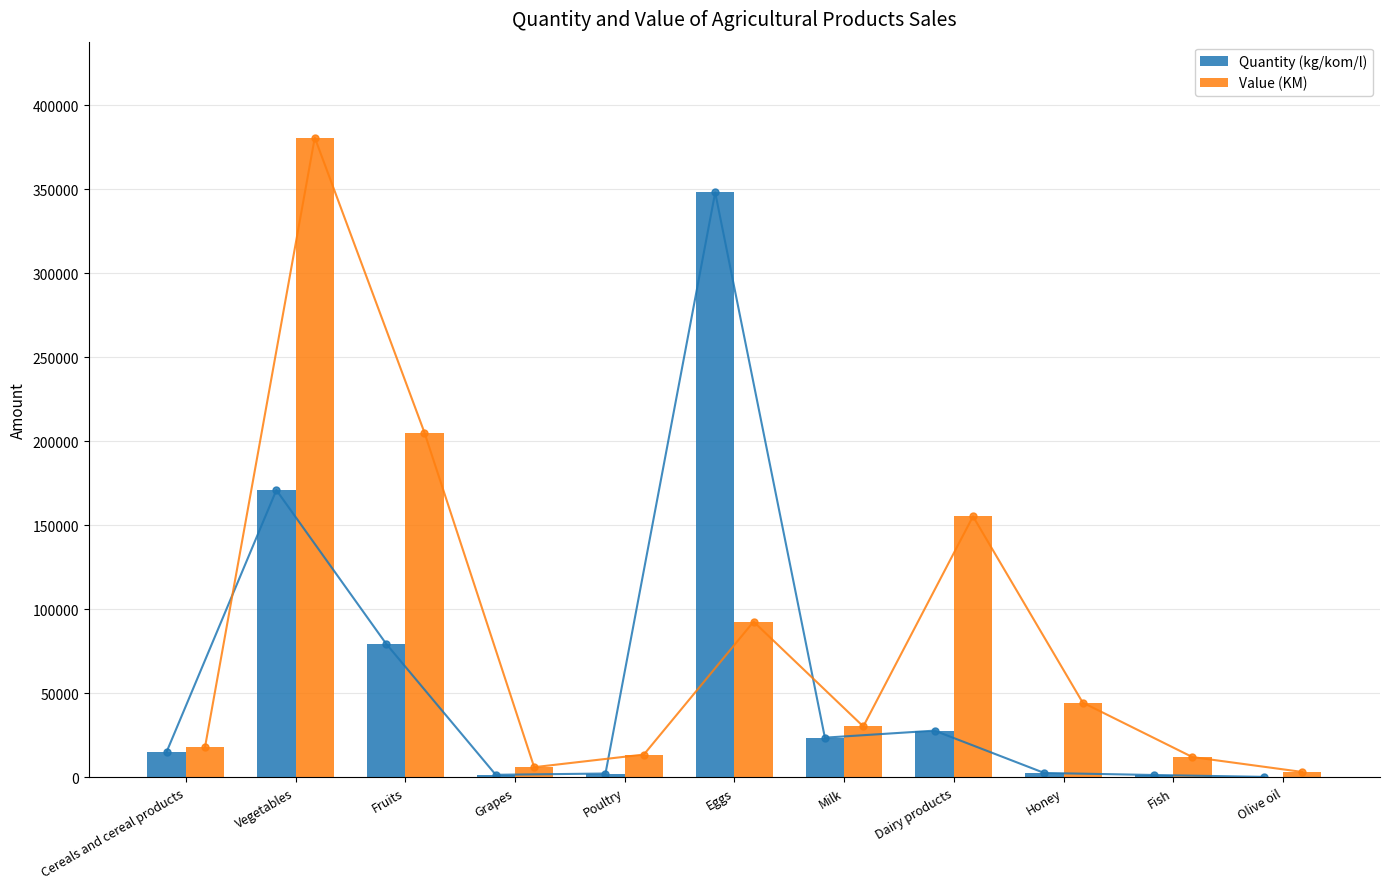

Reading right to left, extract all data points from this chart.

Quantity (kg/kom/l): Olive oil=240	Fish=1350	Honey=2557	Dairy products=27762	Milk=23570	Eggs=348090	Poultry=2231	Grapes=1470	Fruits=79505	Vegetables=170912	Cereals and cereal products=15204
Value (KM): Olive oil=3180	Fish=12025	Honey=44445	Dairy products=155293	Milk=30248	Eggs=92610	Poultry=13533	Grapes=6000	Fruits=205138	Vegetables=380722	Cereals and cereal products=18136